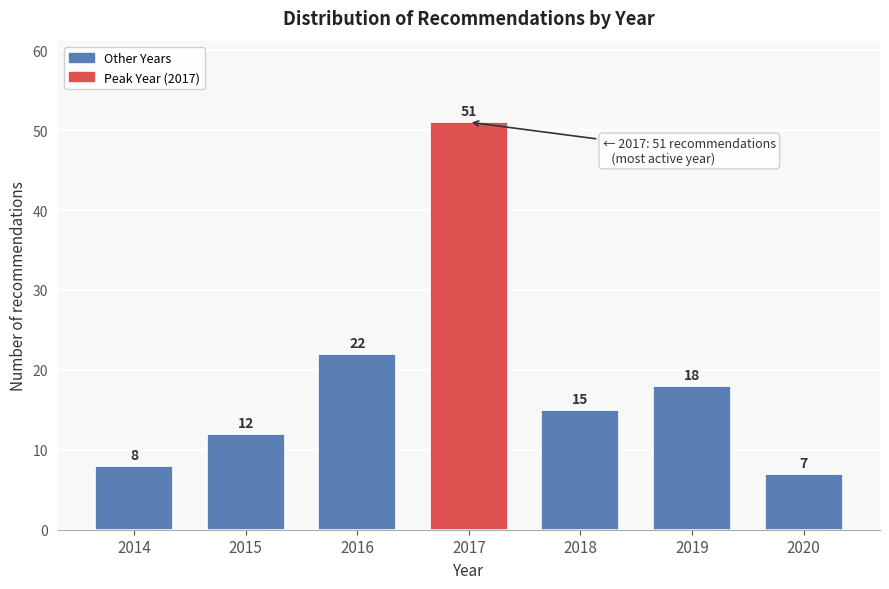

Reading right to left, extract all data points from this chart.

2020=7	2019=18	2018=15	2017=51	2016=22	2015=12	2014=8